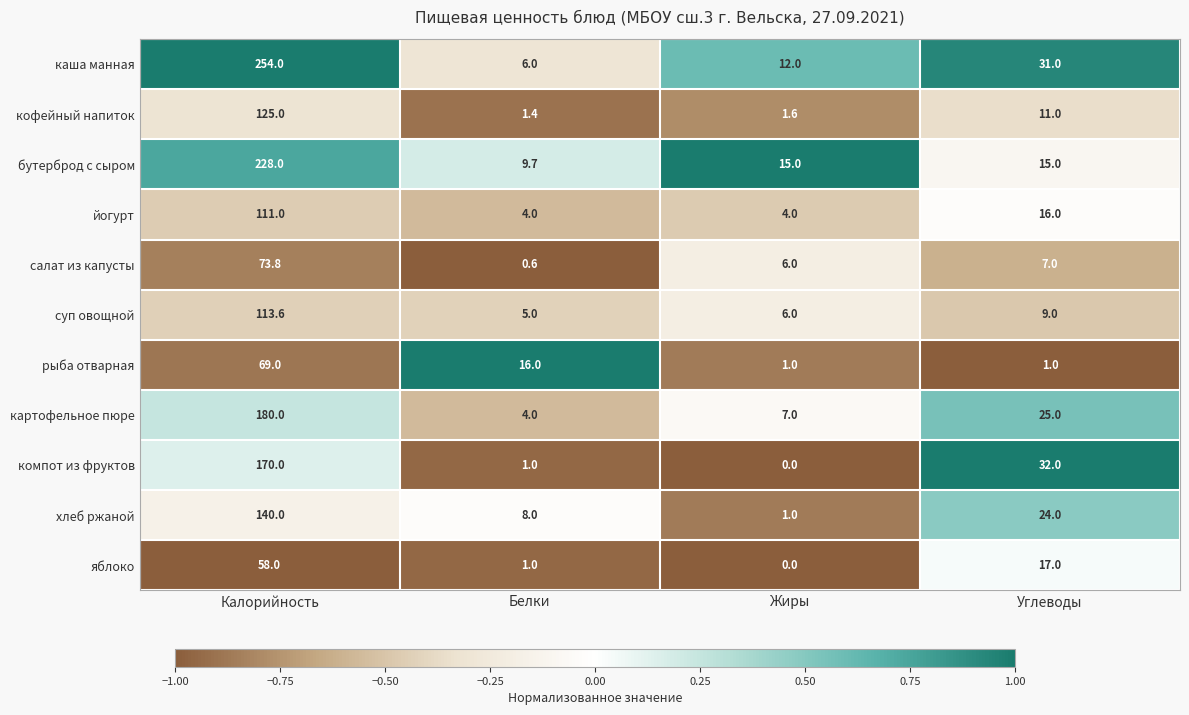

Rank the series by their maximum value, from highest to lowest.

каша манная, бутерброд с сыром, картофельное пюре, компот из фруктов, хлеб ржаной, кофейный напиток, суп овощной, йогурт, салат из капусты, рыба отварная, яблоко